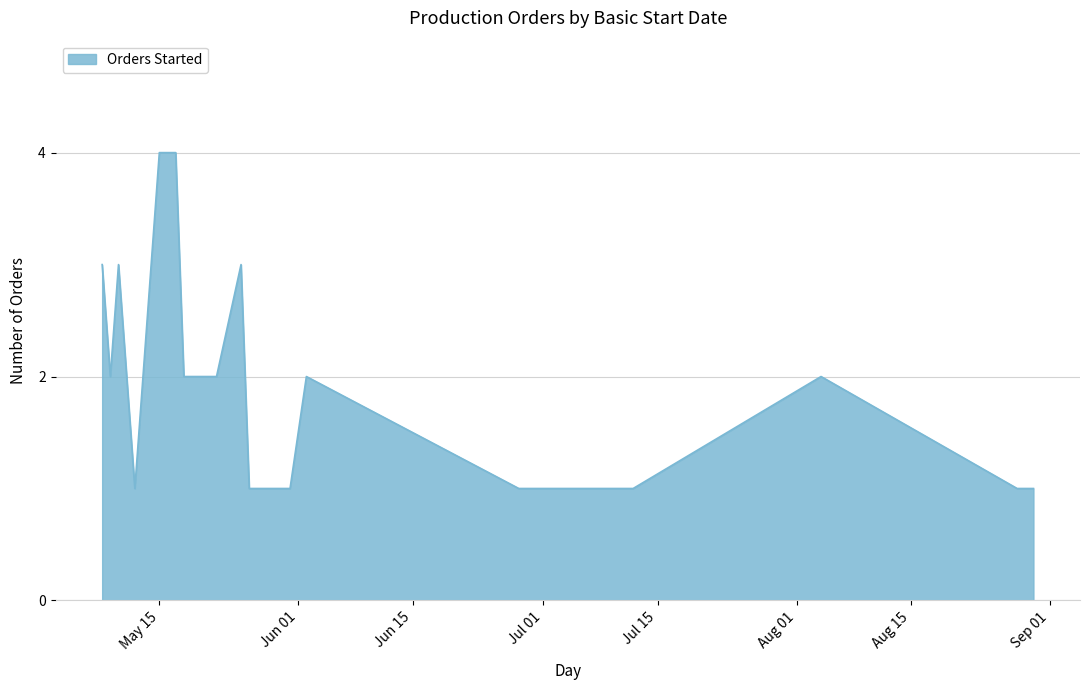

What is the minimum value shown in the chart?

1